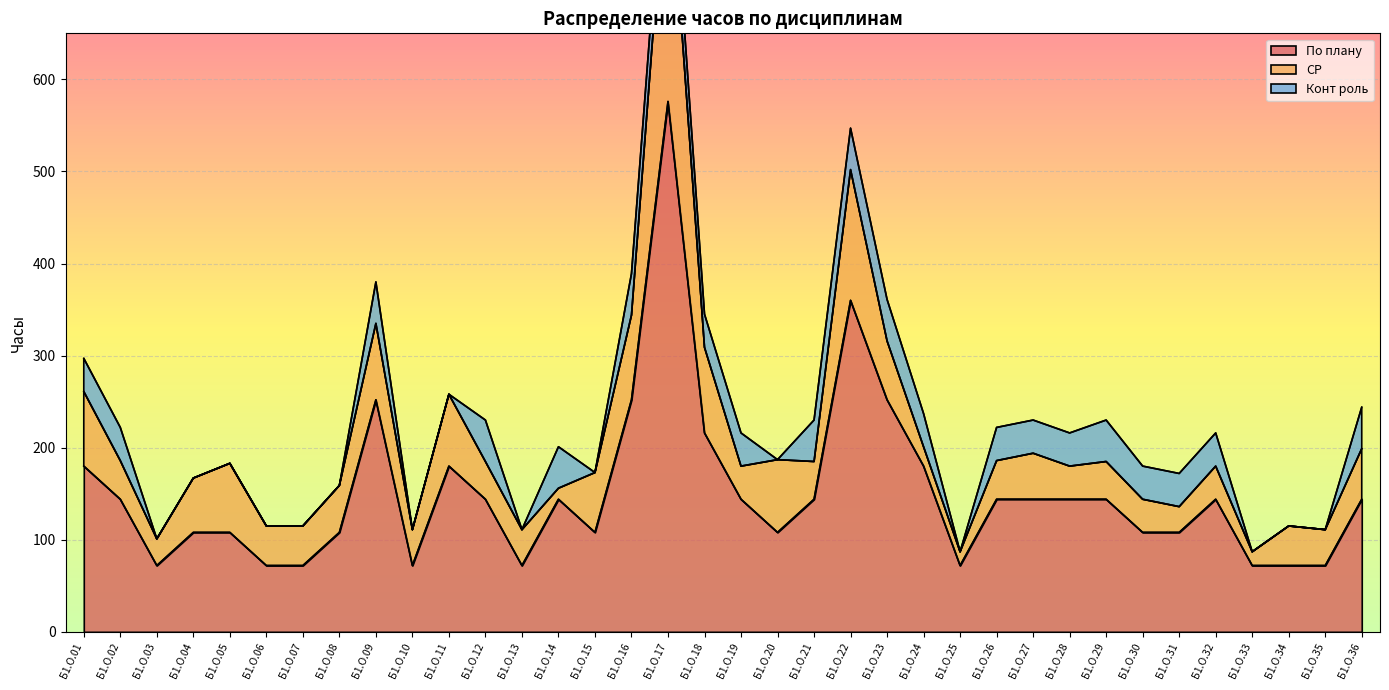

Between Б1.О.06 and Б1.О.28, which is larger?

Б1.О.28